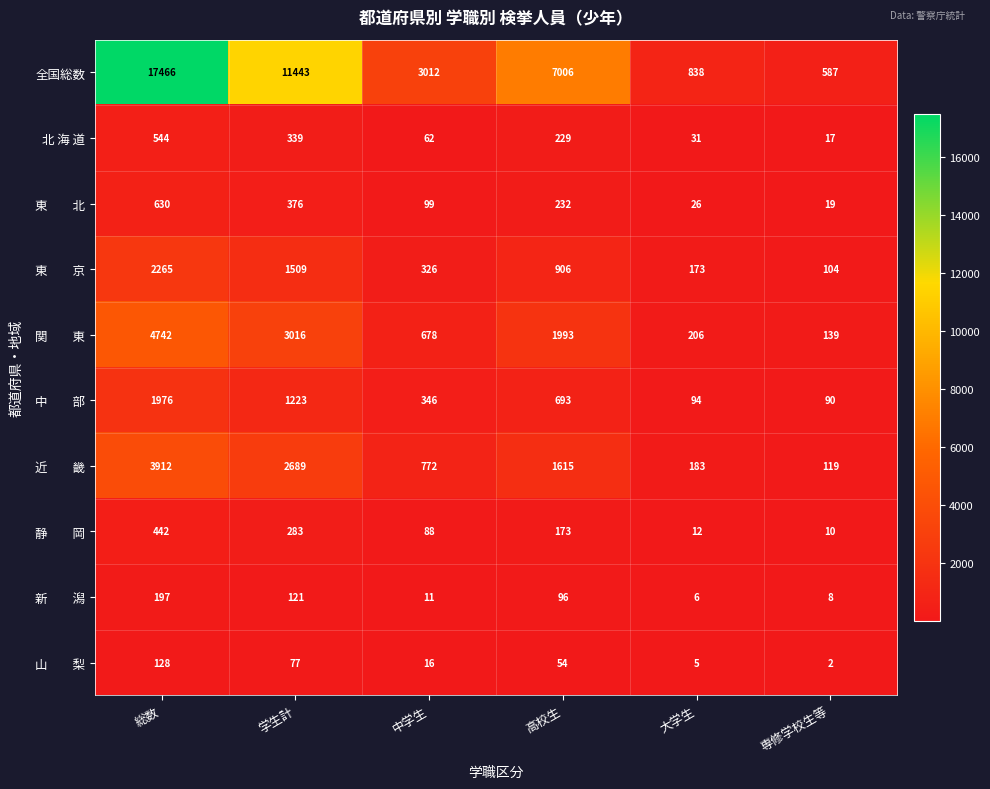

How many series are shown in this chart?

10